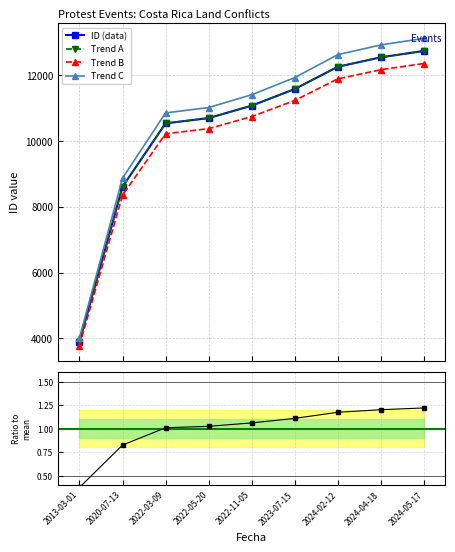

What is the ratio of the value at 2023-07-15 to the value at 2024-04-18?

0.9